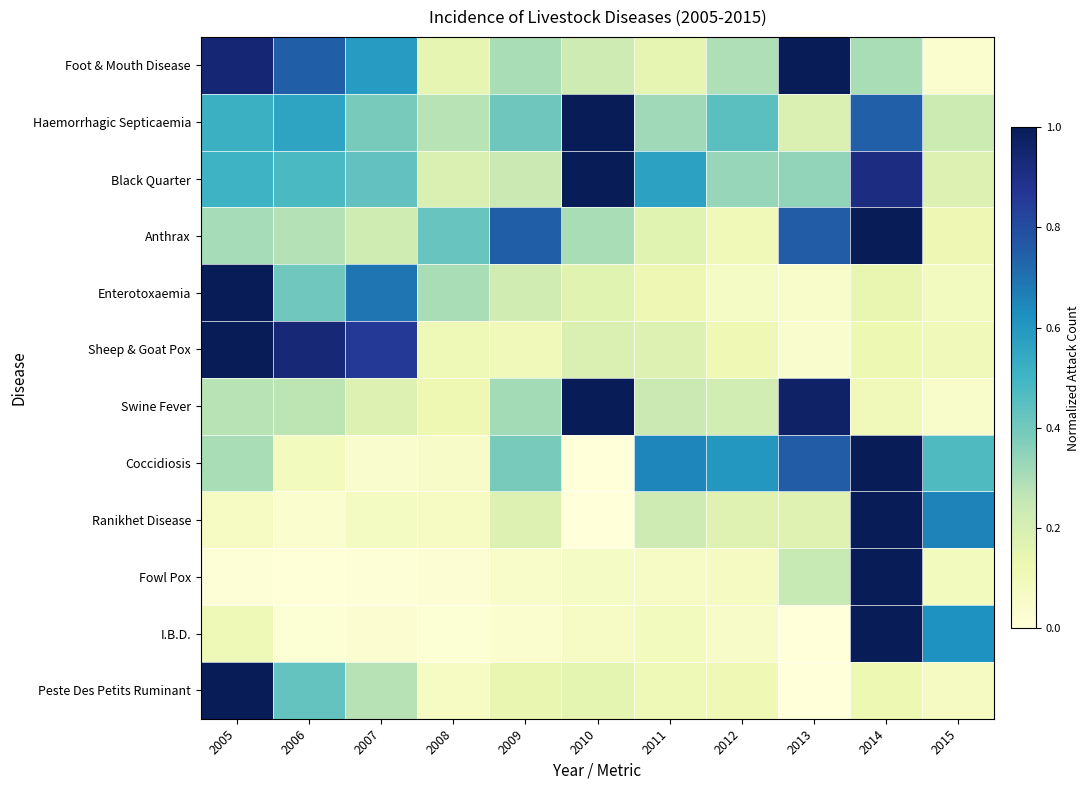

What is the difference between the highest and lowest values at 2015?

0.6